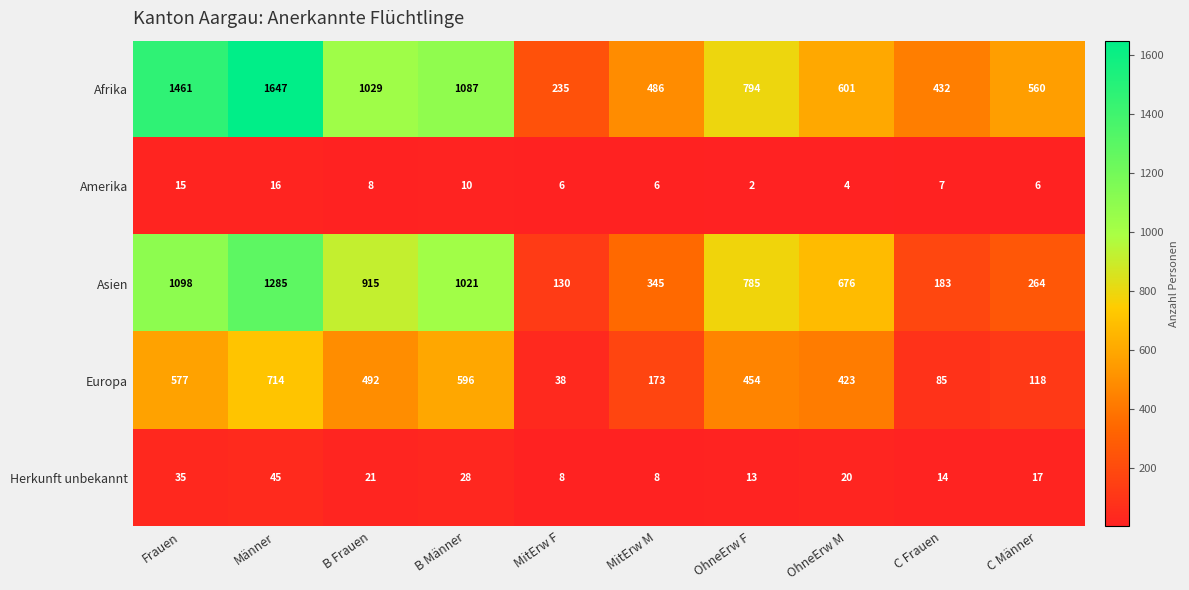

What is the sum of the Afrika values at MitErw M and OhneErw F?

1280